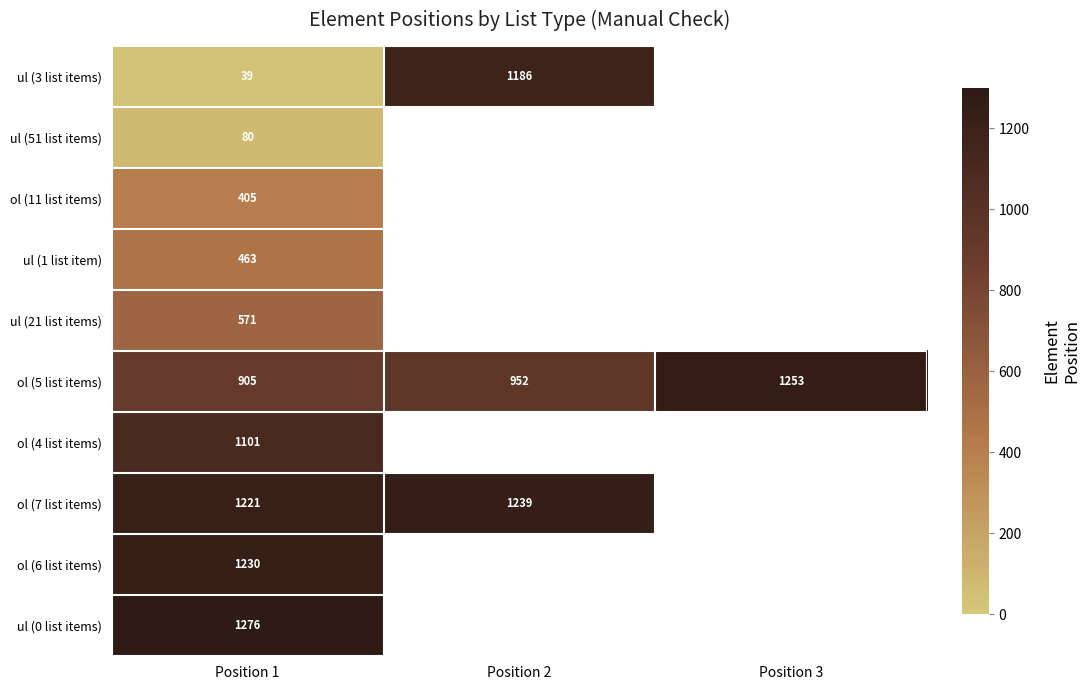

What is the difference between the highest and lowest values at Position 1?

1237